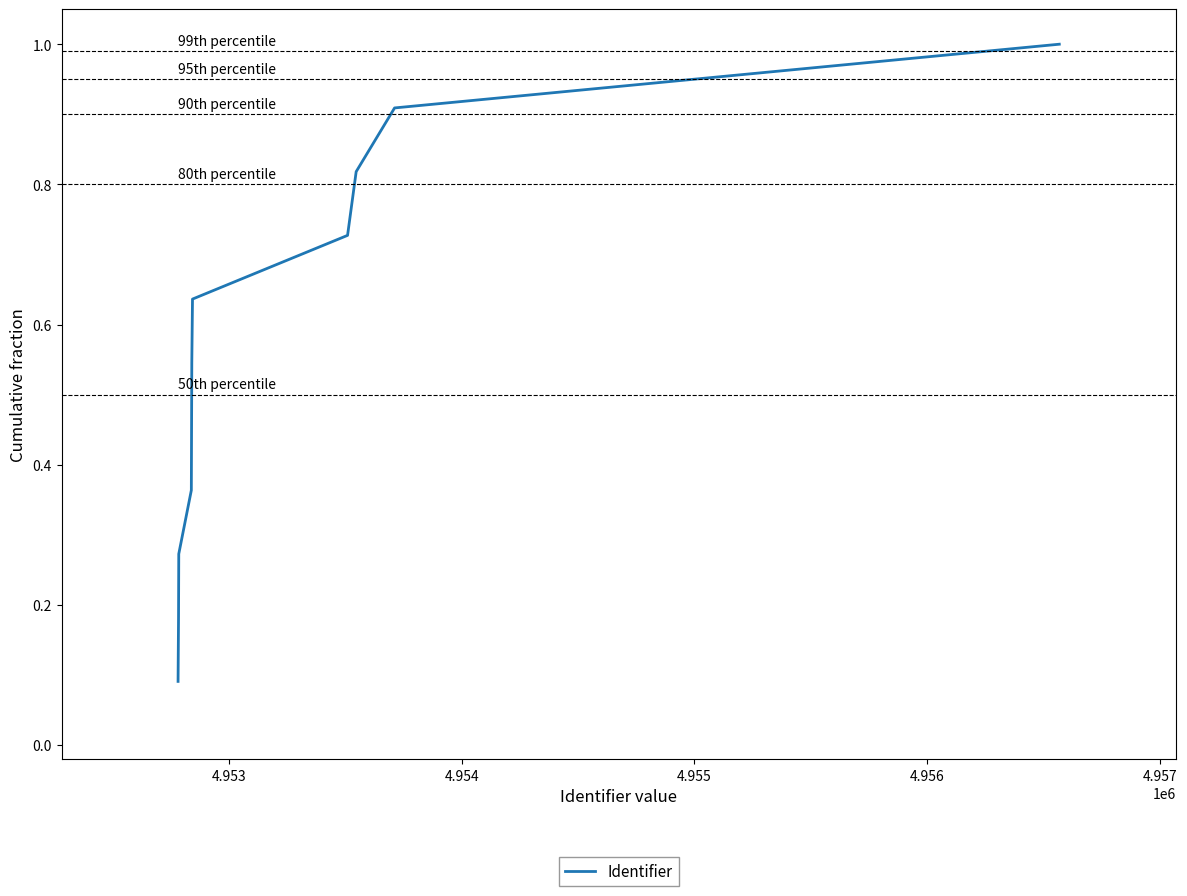

What is the difference between the maximum and minimum values?

0.9